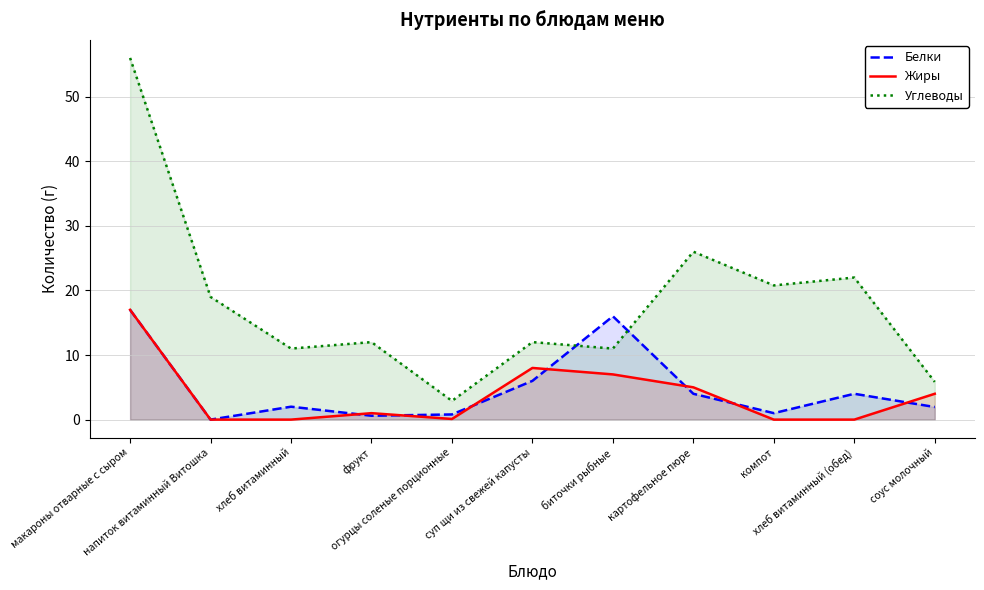

Which series has the widest spread of values?

Углеводы